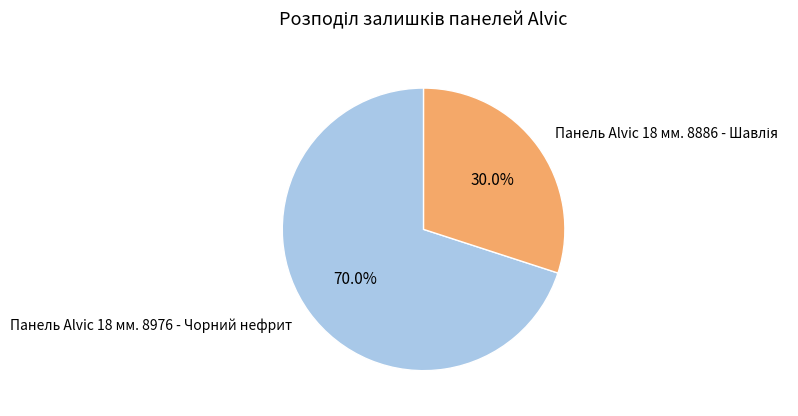

What portion of the pie excludes Панель Alvic 18 мм. 8976 - Чорний нефрит?

30.0%